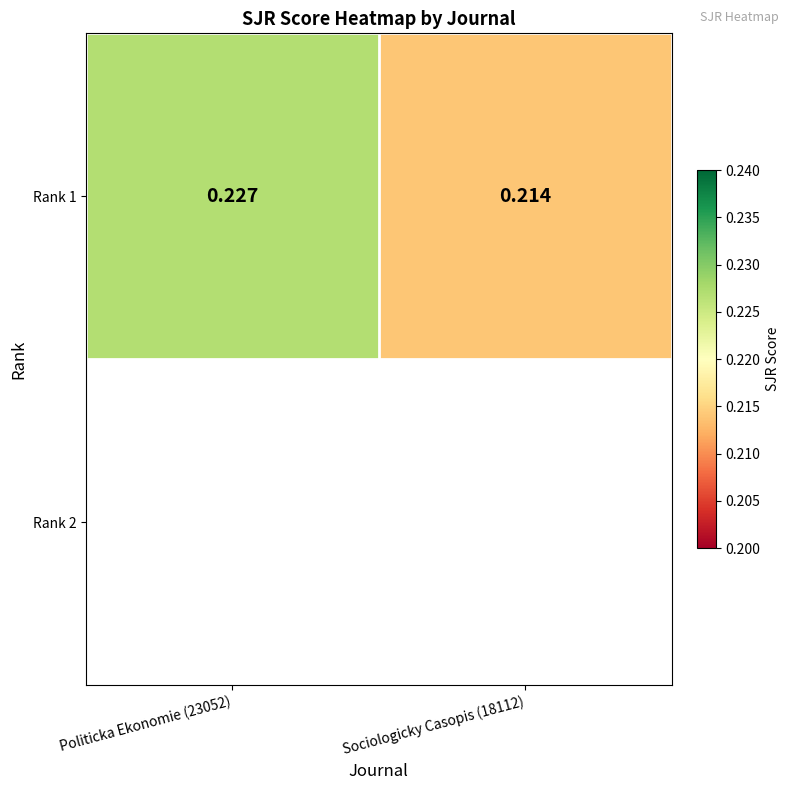

Reading left to right, extract all data points from this chart.

0.2	0.2